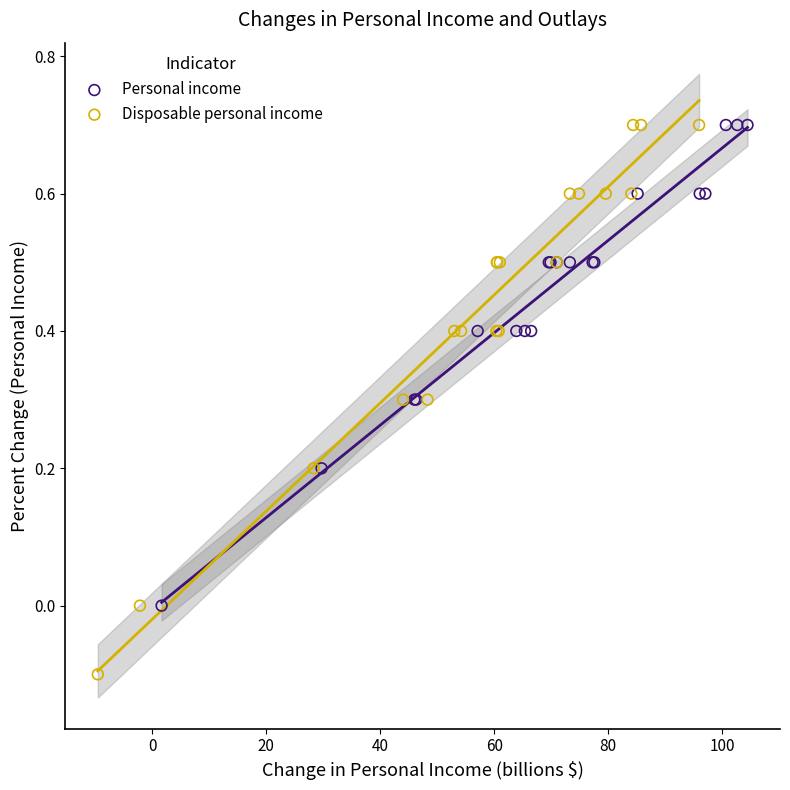

Which series has the largest Y range (max minus min)?

Disposable personal income